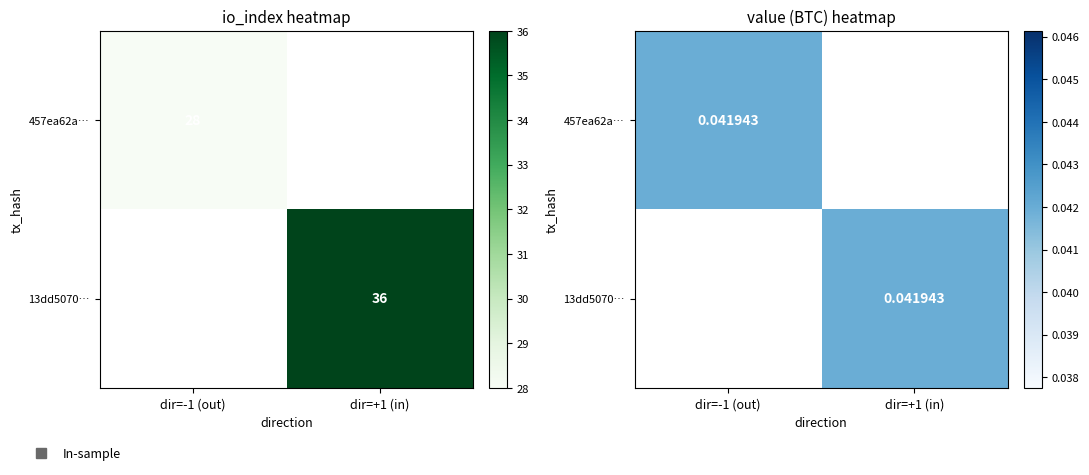

How many data points in 457ea62a… are above 0?

1